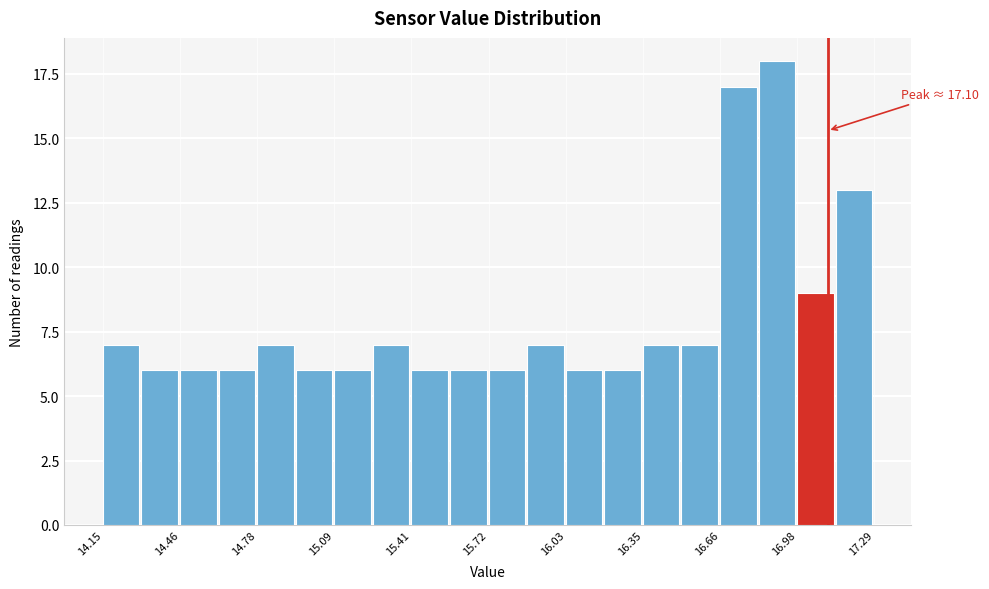

Around what value on the x-axis is the tallest bar? Give the approximate position of its centre, as read against the axis.

16.90